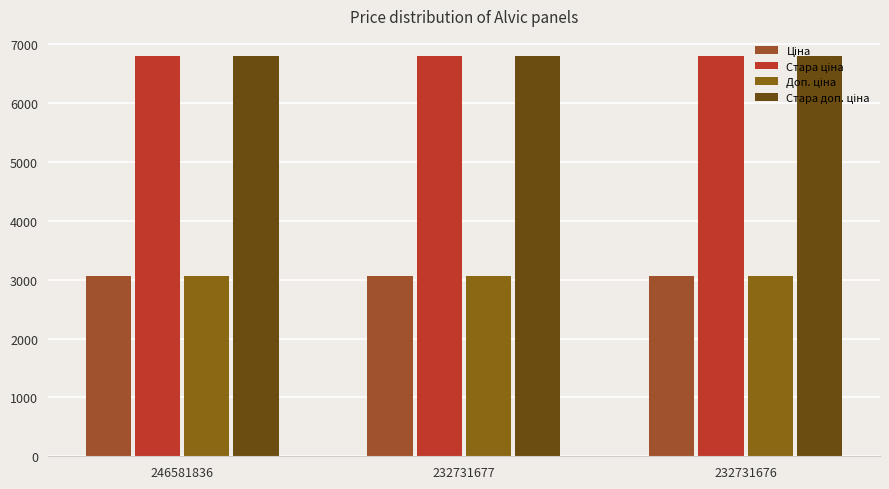

What is the sum of all Стара ціна values?

20397.7